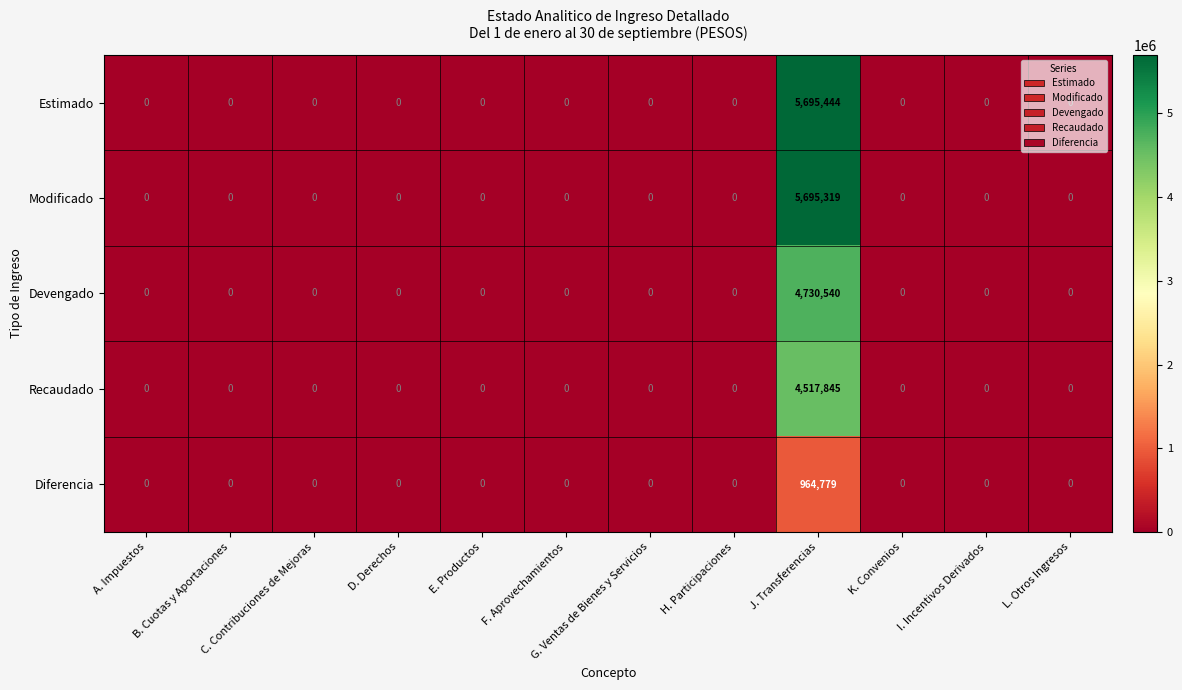

Is the value of Recaudado at D. Derechos greater than the value of Devengado at J. Transferencias?

No